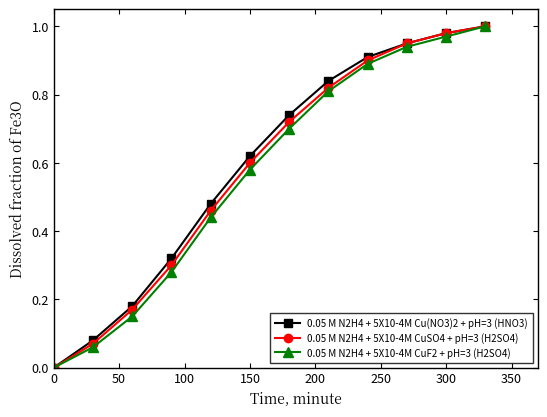

How many series are shown in this chart?

3